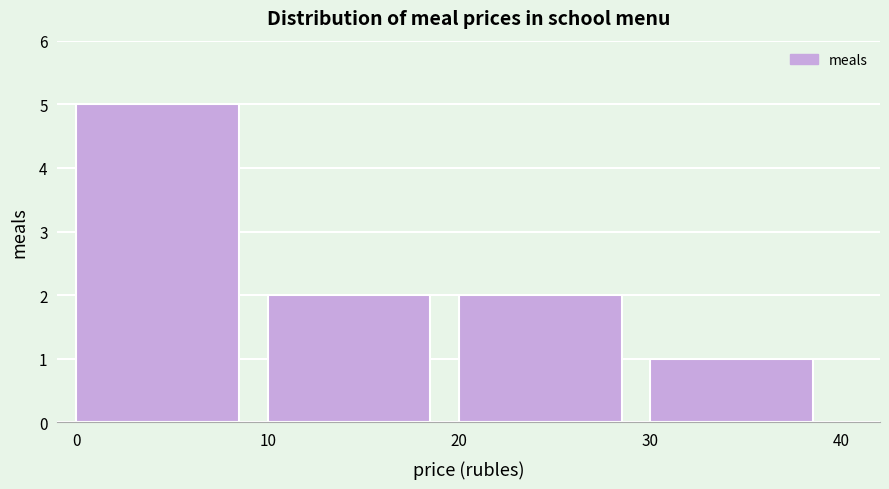

Reading left to right, transcribe this chart: for each bar, give the range it covers on the x-axis and its height. The values are not printed on the chart, so give them approximately, as read against the axis.

0 to 10: 5
10 to 20: 2
20 to 30: 2
30 to 40: 1